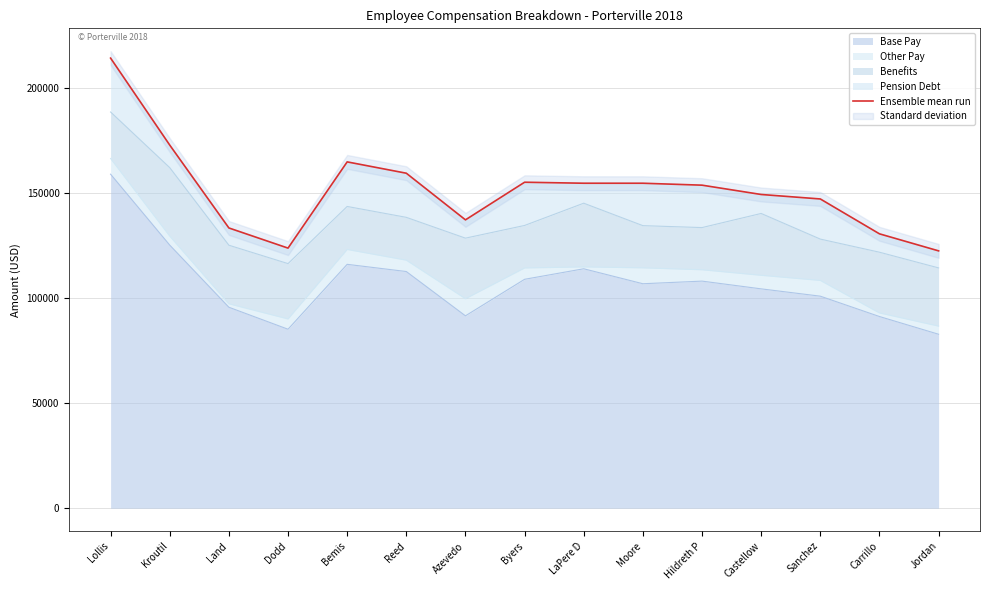

What is the value of the 9th point from the left?

154632.7